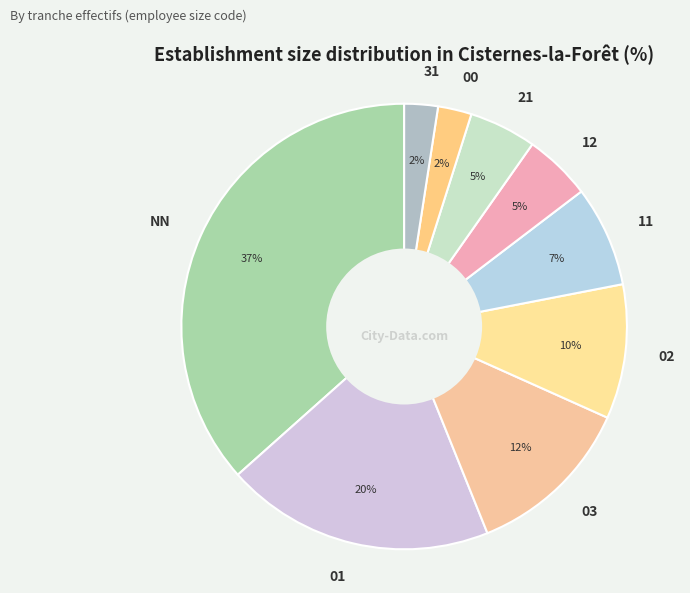

Is there any slice that represents more than half of the pie?

No